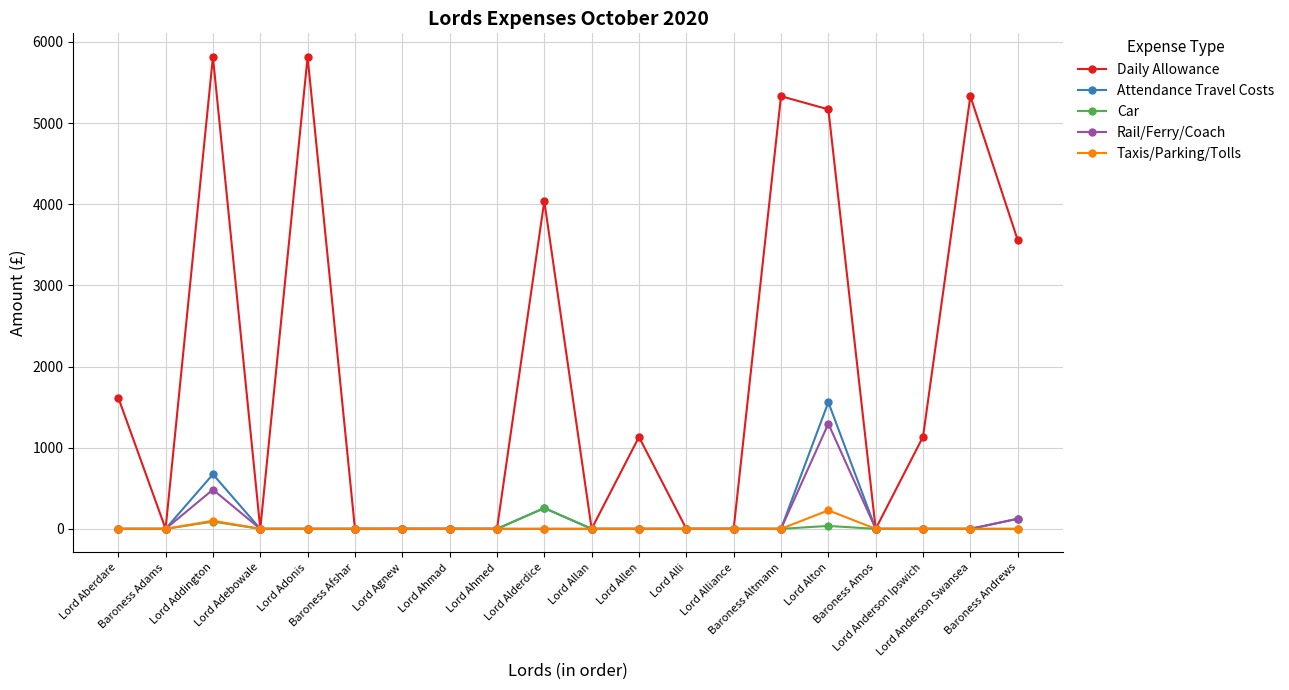

Which series has the largest total across all categories?

Daily Allowance